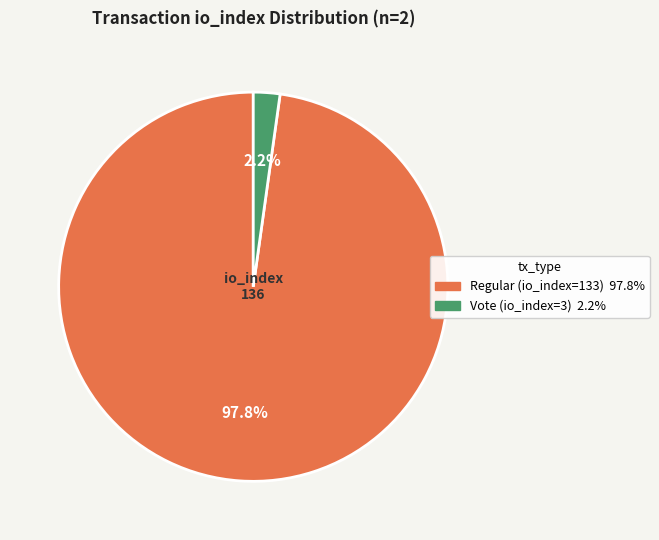

How many slices are in this pie chart?

2